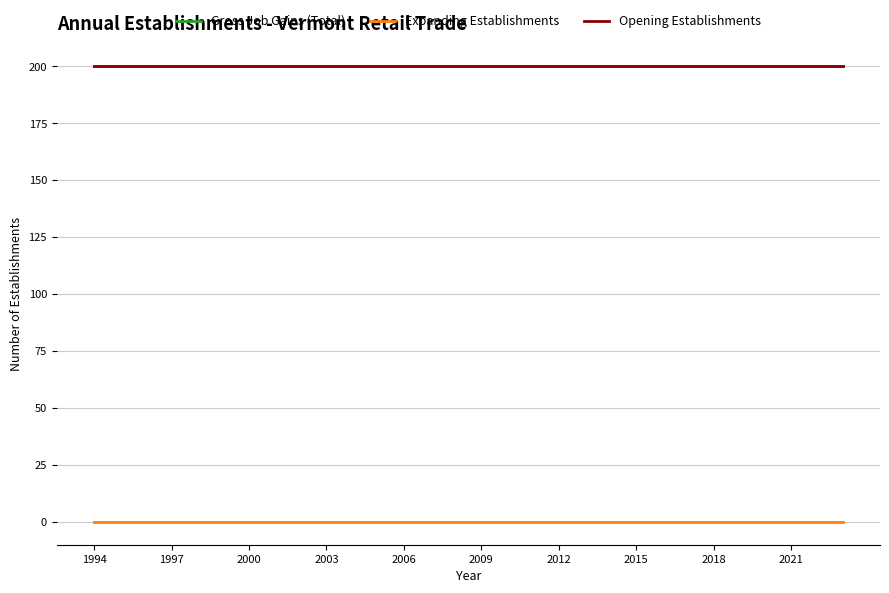

Is this an area chart (filled region under the line)?

No